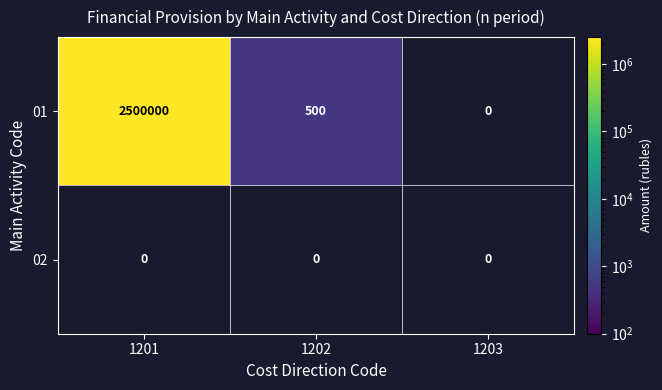

At which category does the chart reach its peak across all series?

1201